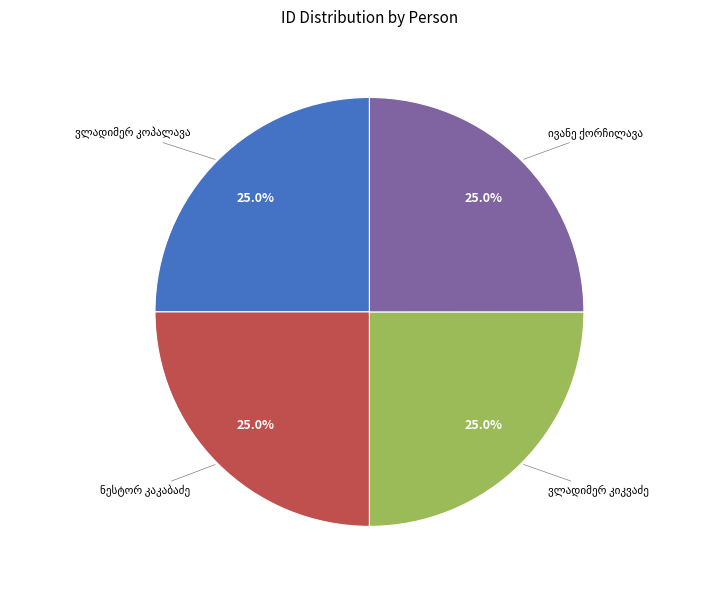

Is there any slice that represents more than half of the pie?

No